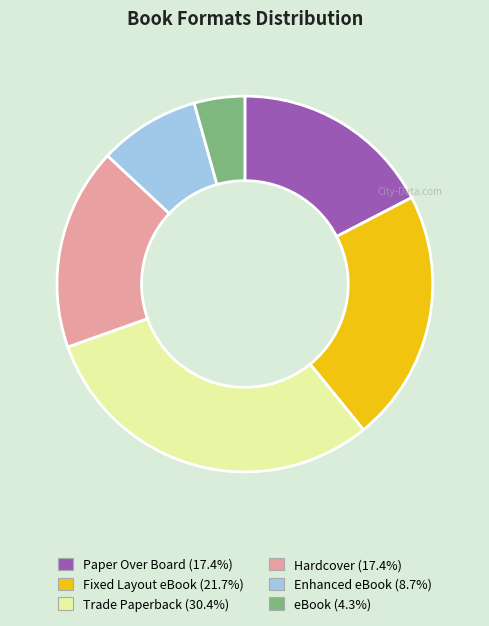

Approximately how many times larger is the value at Fixed Layout eBook compared to Enhanced eBook?

2.5